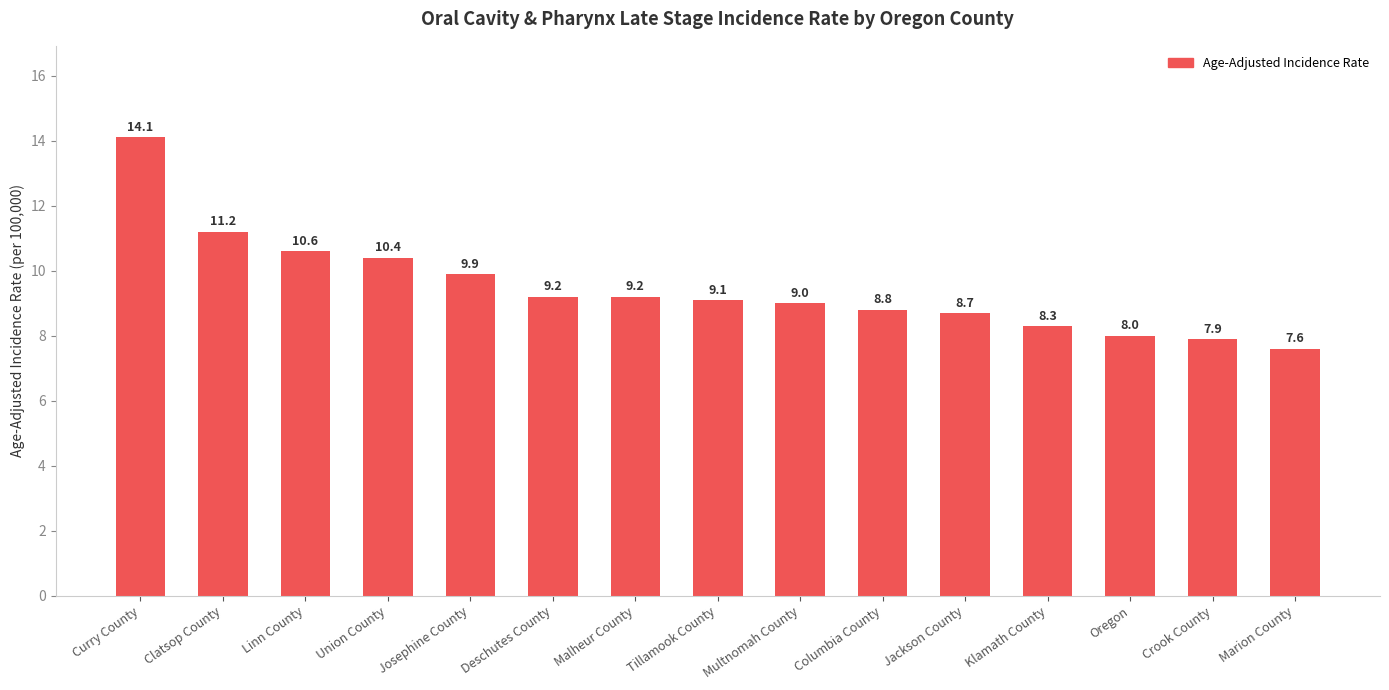

What is the label of the 10th bar from the right?

Deschutes County